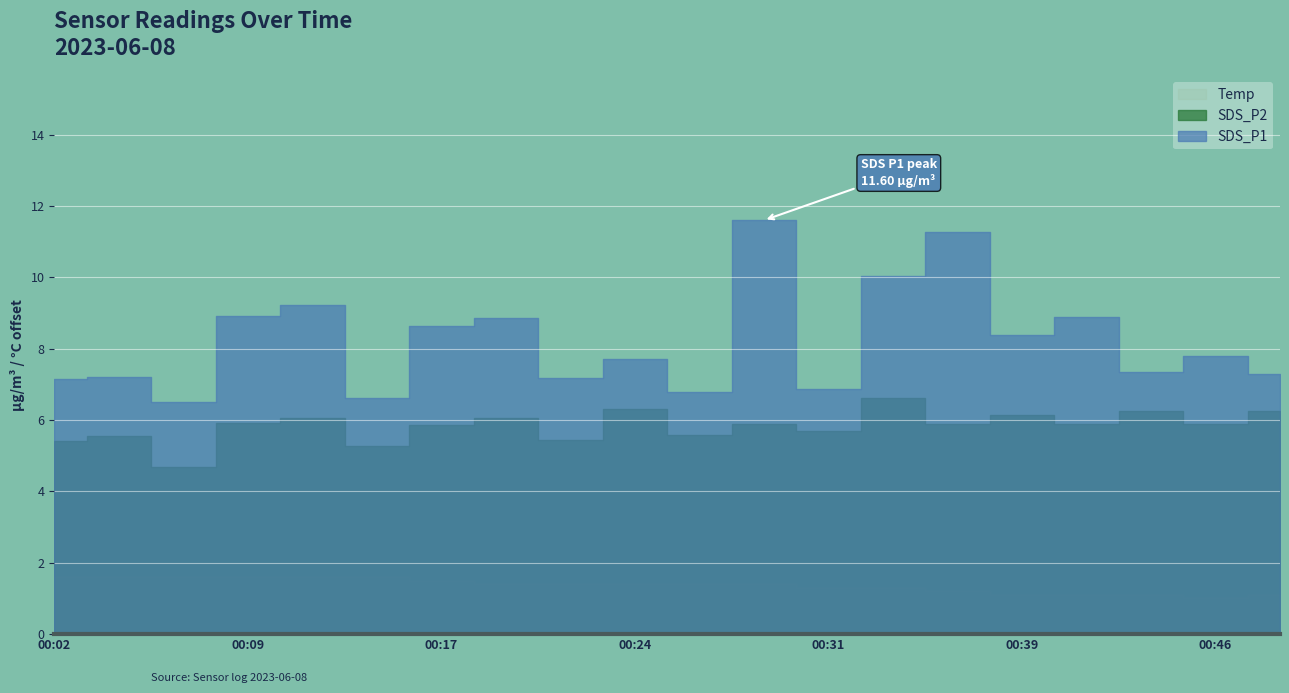

What are all the series names shown in the legend?

SDS_P1, SDS_P2, Temp